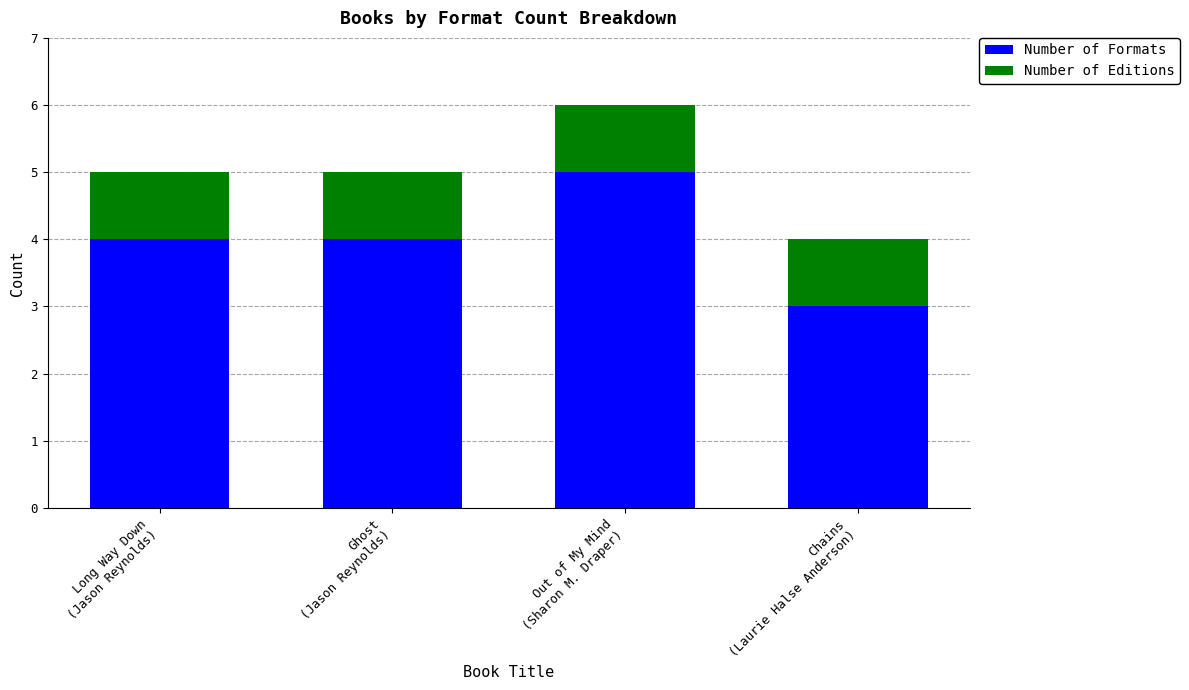

How many bars are there in total?

4